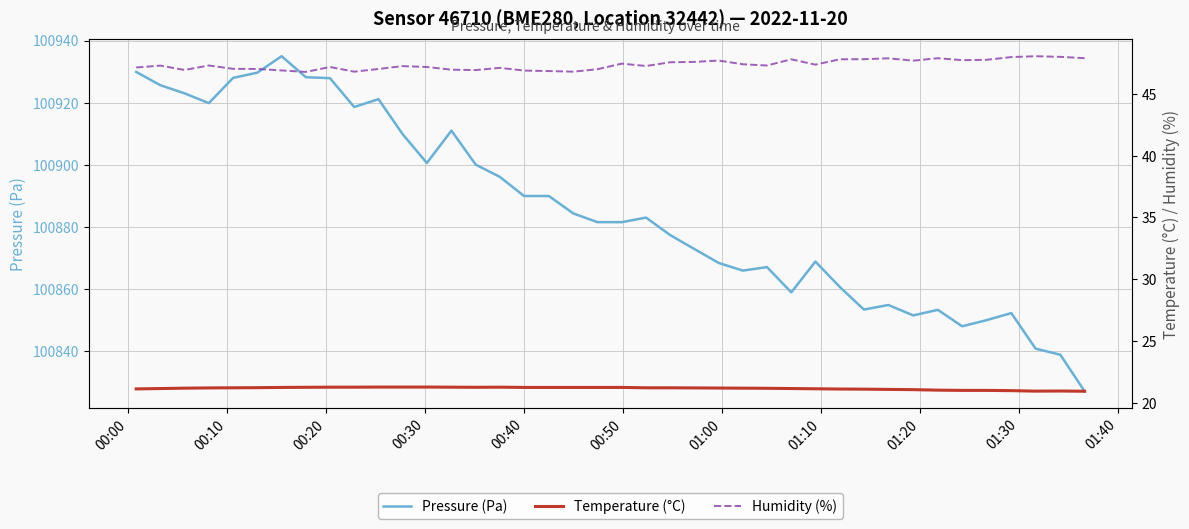

What is the highest value of the Pressure (Pa) series?

100935.0